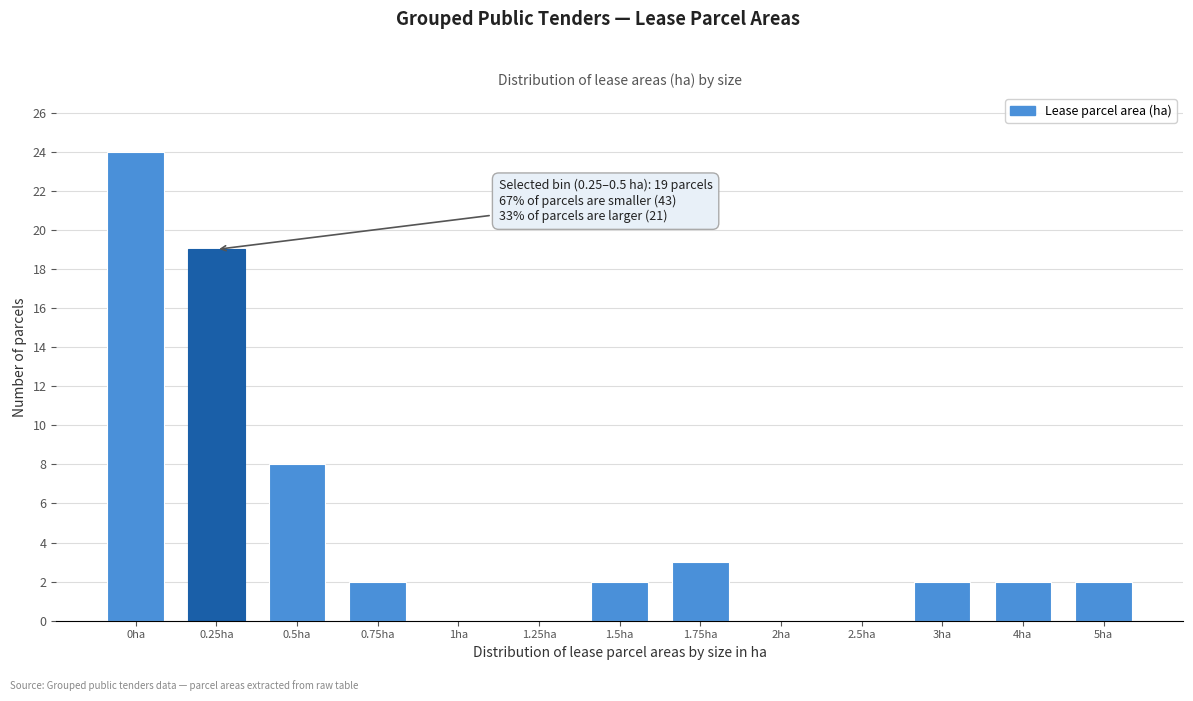

Reading left to right, what are all the values shown in this chart?

0ha=24	0.25ha=19	0.5ha=8	0.75ha=2	1ha=0	1.25ha=0	1.5ha=2	1.75ha=3	2ha=0	2.5ha=0	3ha=2	4ha=2	5ha=2